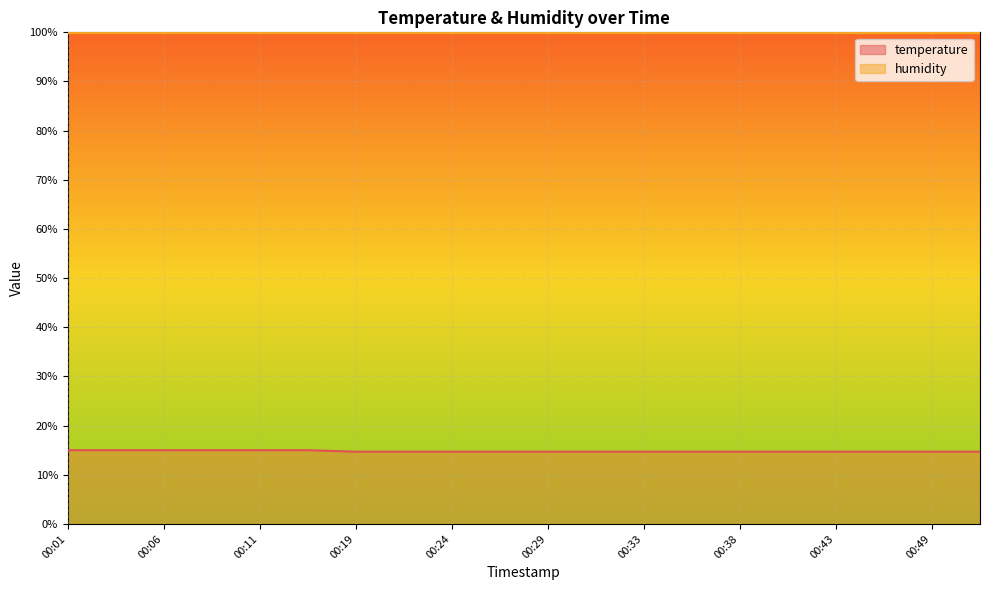

How many lines are shown in the chart?

2